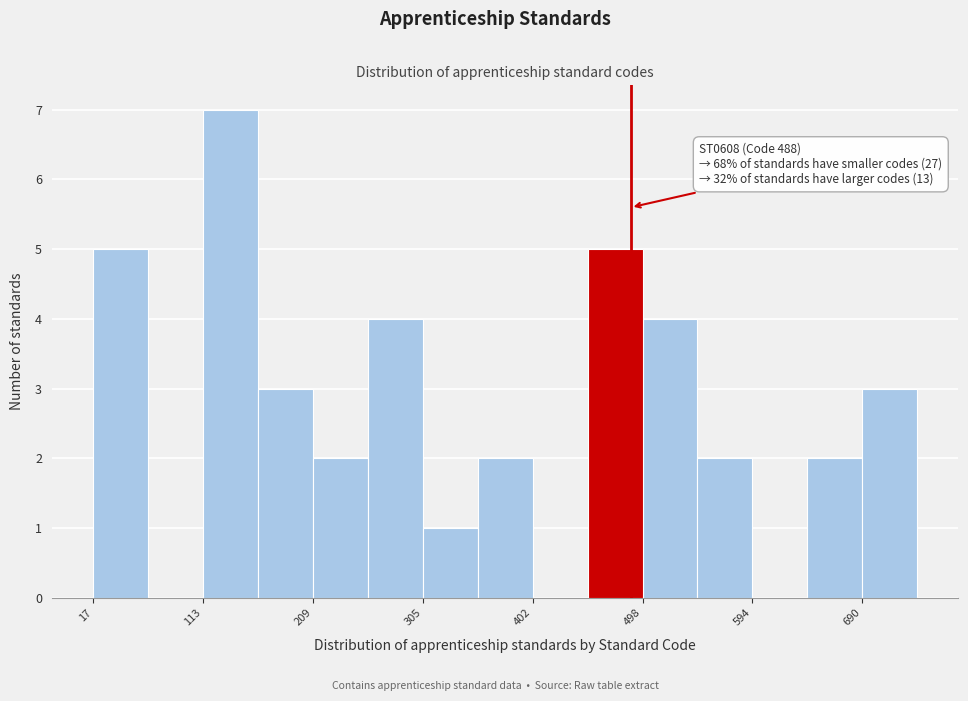

Over which range of the x-axis is the bar tallest?

110 to 160